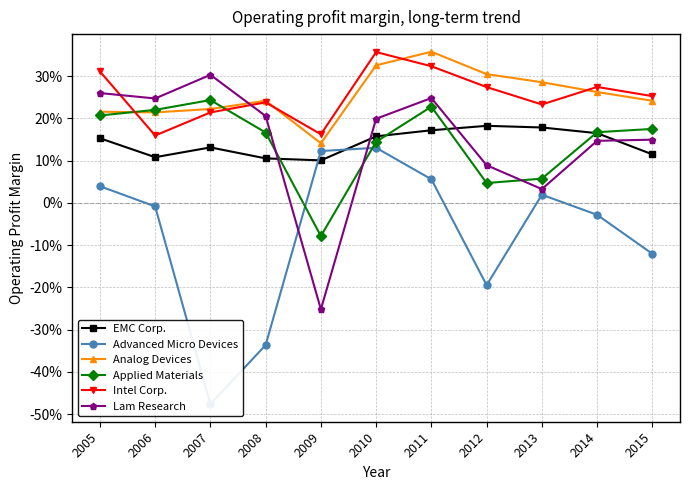

What are all the series names shown in the legend?

EMC Corp., Advanced Micro Devices, Analog Devices, Applied Materials, Intel Corp., Lam Research